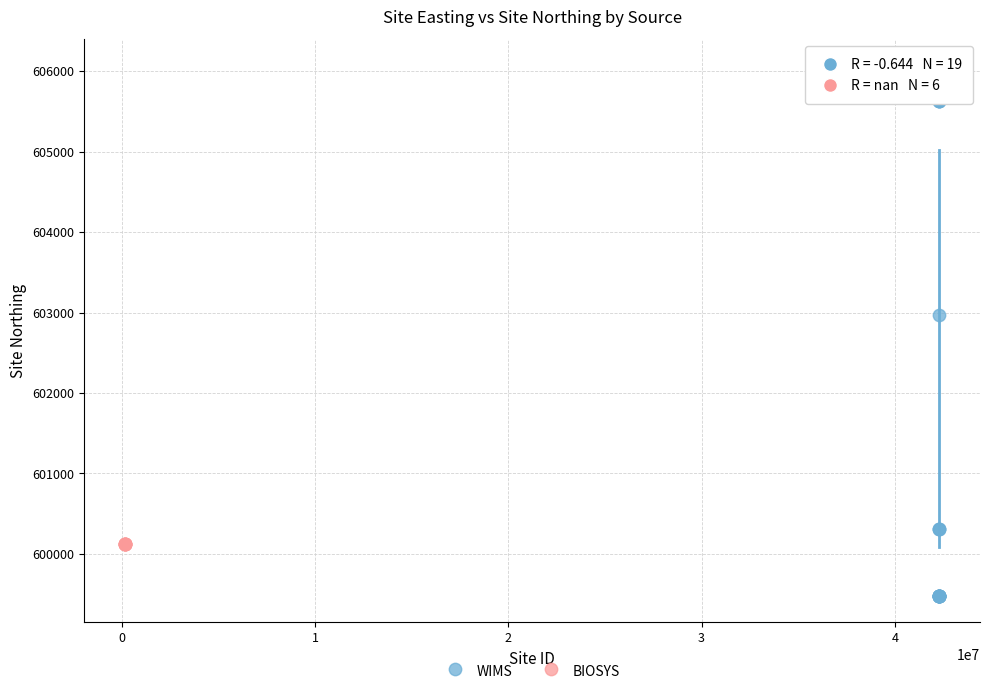

Which series contains the lowest Y value?

WIMS